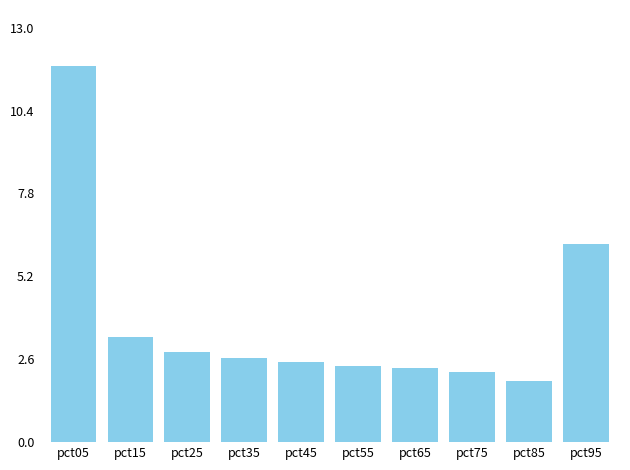

What is the maximum value shown in the chart?

11.8